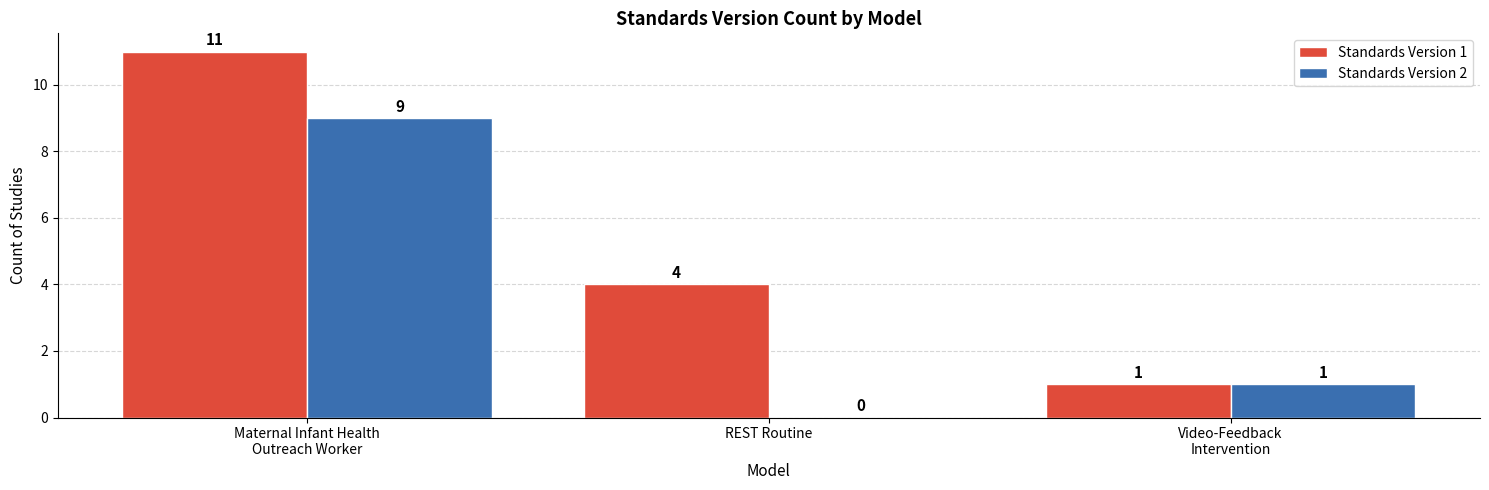

True or false: Standards Version 2 has a value of 9 at Maternal Infant Health
Outreach Worker.

True